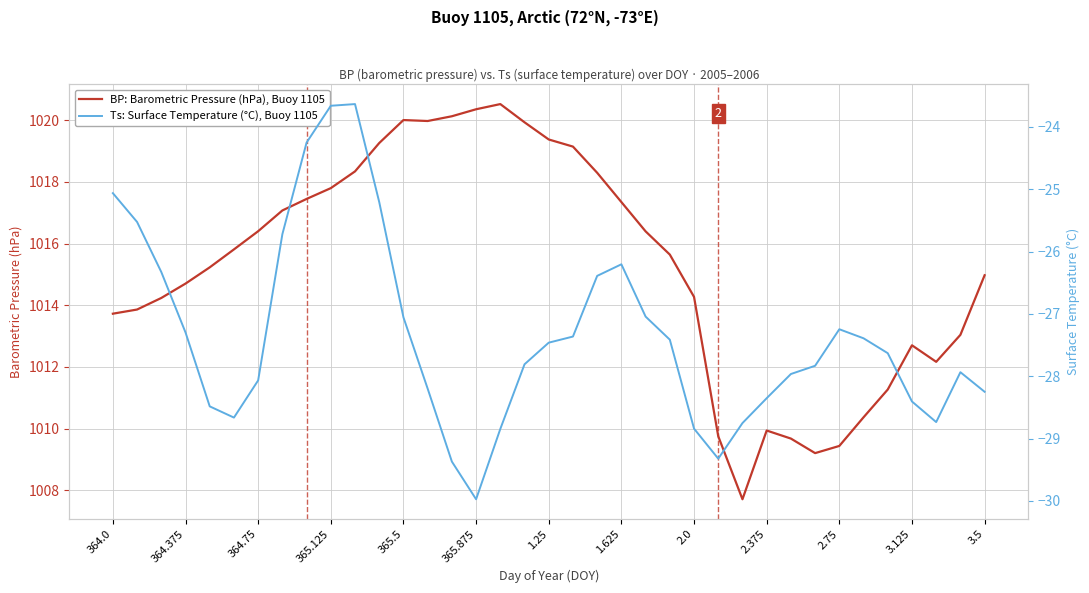

The value of BP: Barometric Pressure (hPa), Buoy 1105 at 2.75 is 1786.1. True or false?

False